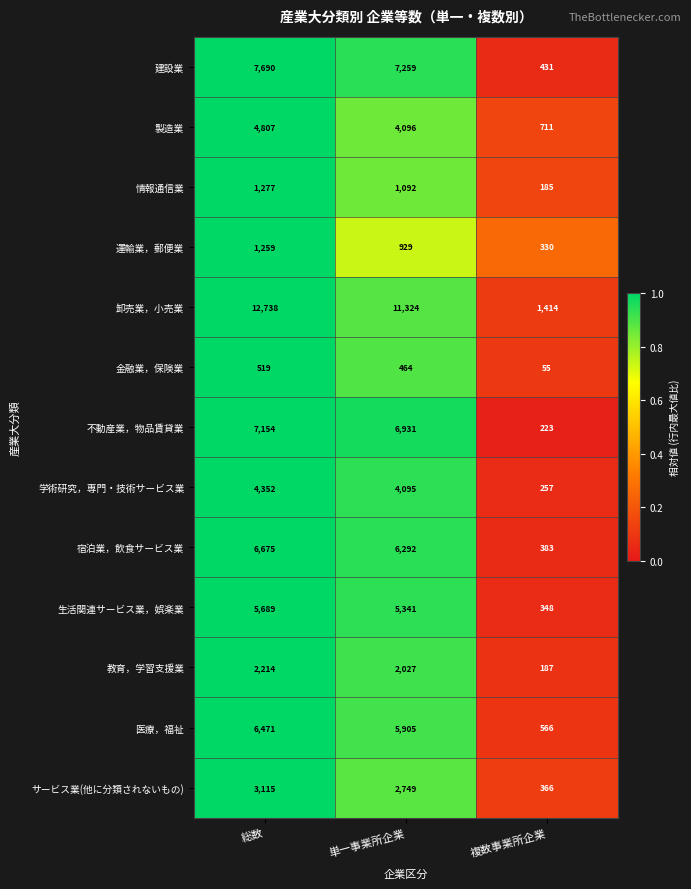

What is the total value across all series at 単一事業所企業?

58504